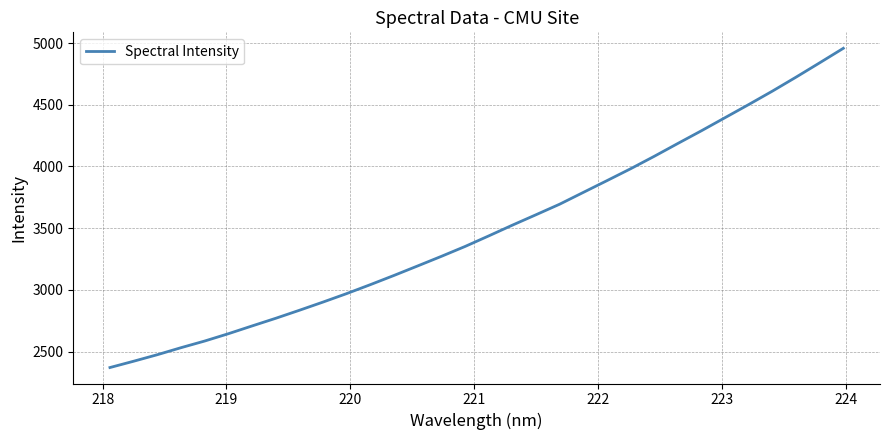

What is the greatest value displayed?

4958.1